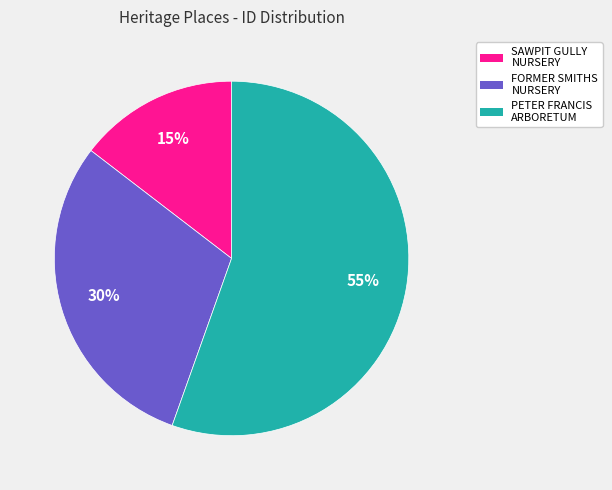

Is there any slice that represents more than half of the pie?

Yes